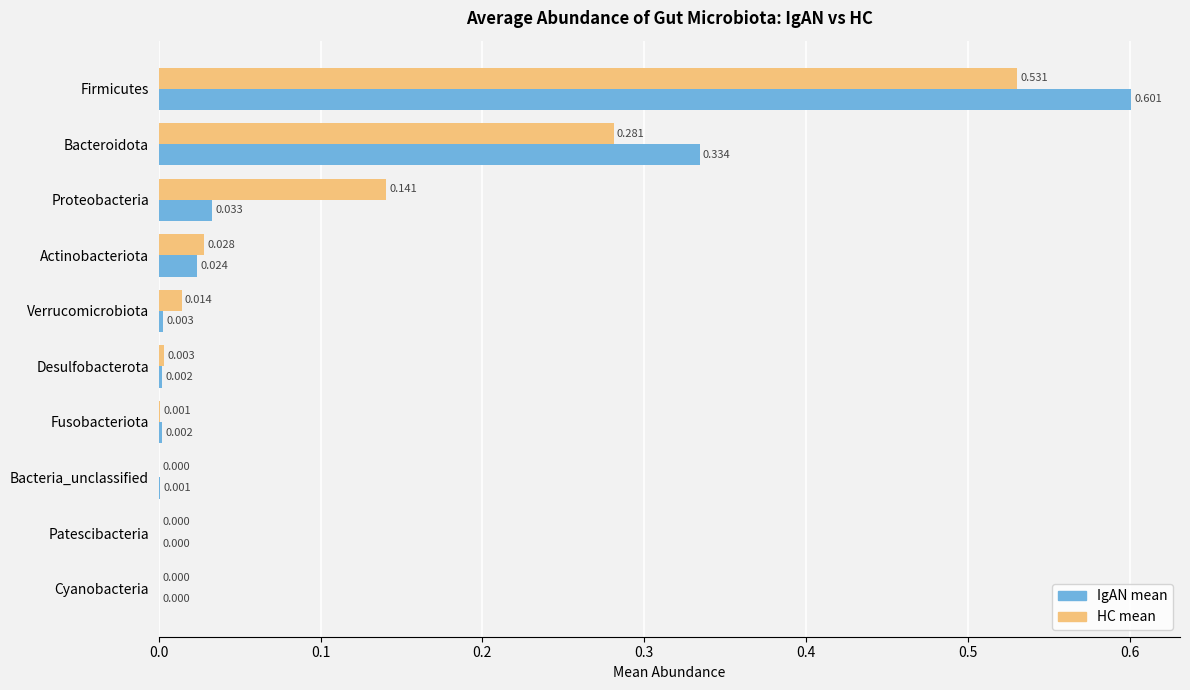

Between Firmicutes and Fusobacteriota, which series saw the biggest shift?

IgAN mean